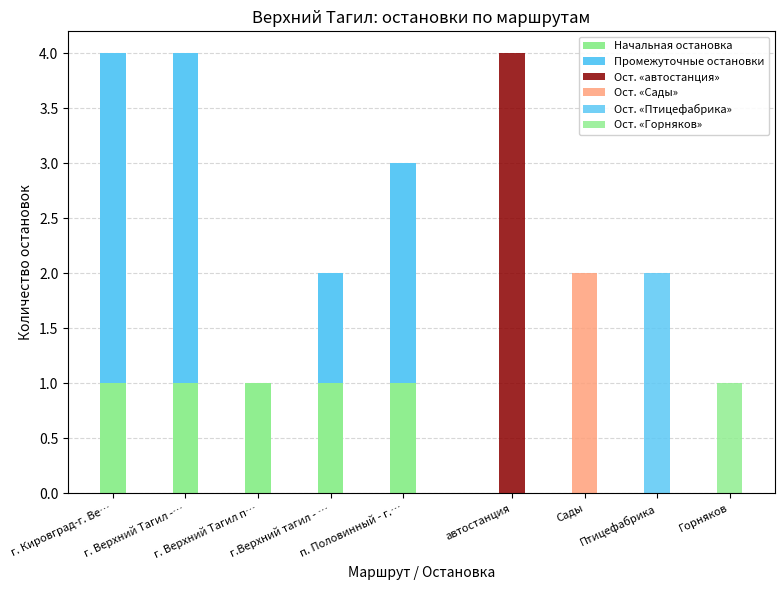

How many data points in Промежуточные остановки are less than 2?

2